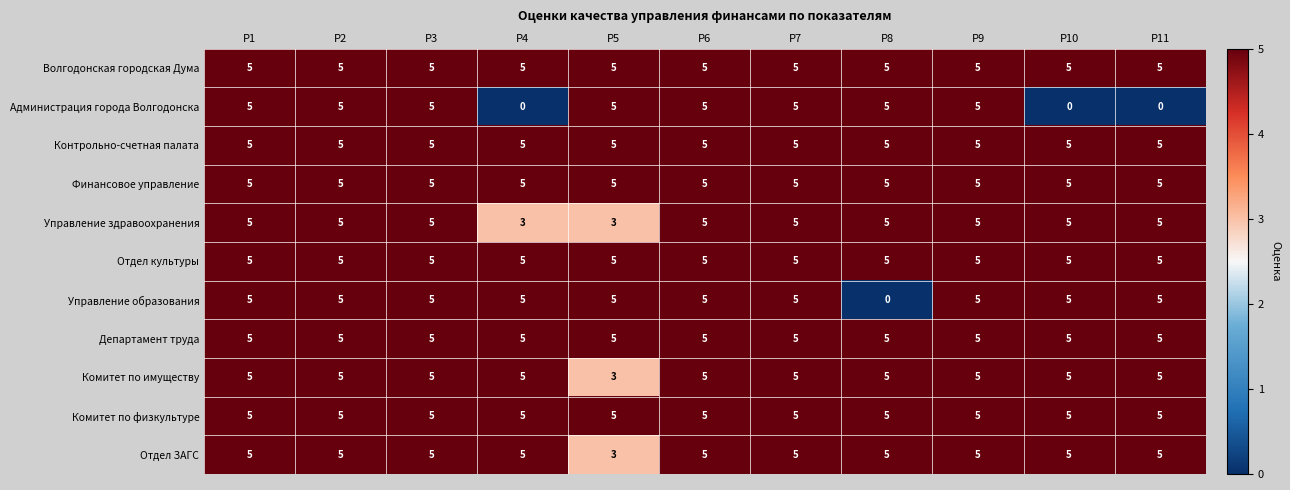

The Отдел культуры series shows 5 at Р2. True or false?

True